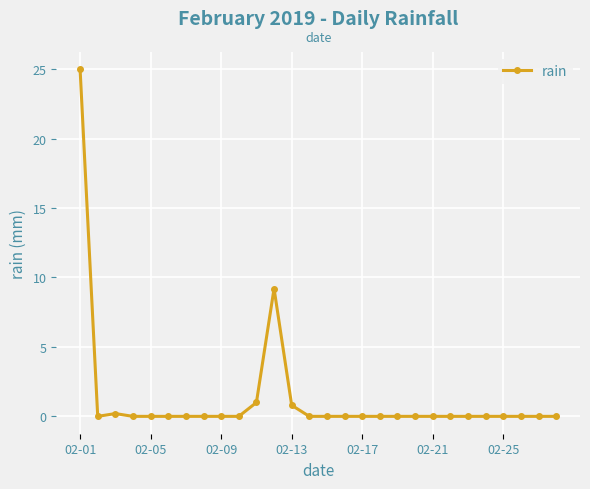

Reading left to right, what are all the values shown in this chart?

25.0	0.0	0.2	0.0	0.0	0.0	0.0	0.0	0.0	0.0	1.0	9.2	0.8	0.0	0.0	0.0	0.0	0.0	0.0	0.0	0.0	0.0	0.0	0.0	0.0	0.0	0.0	0.0